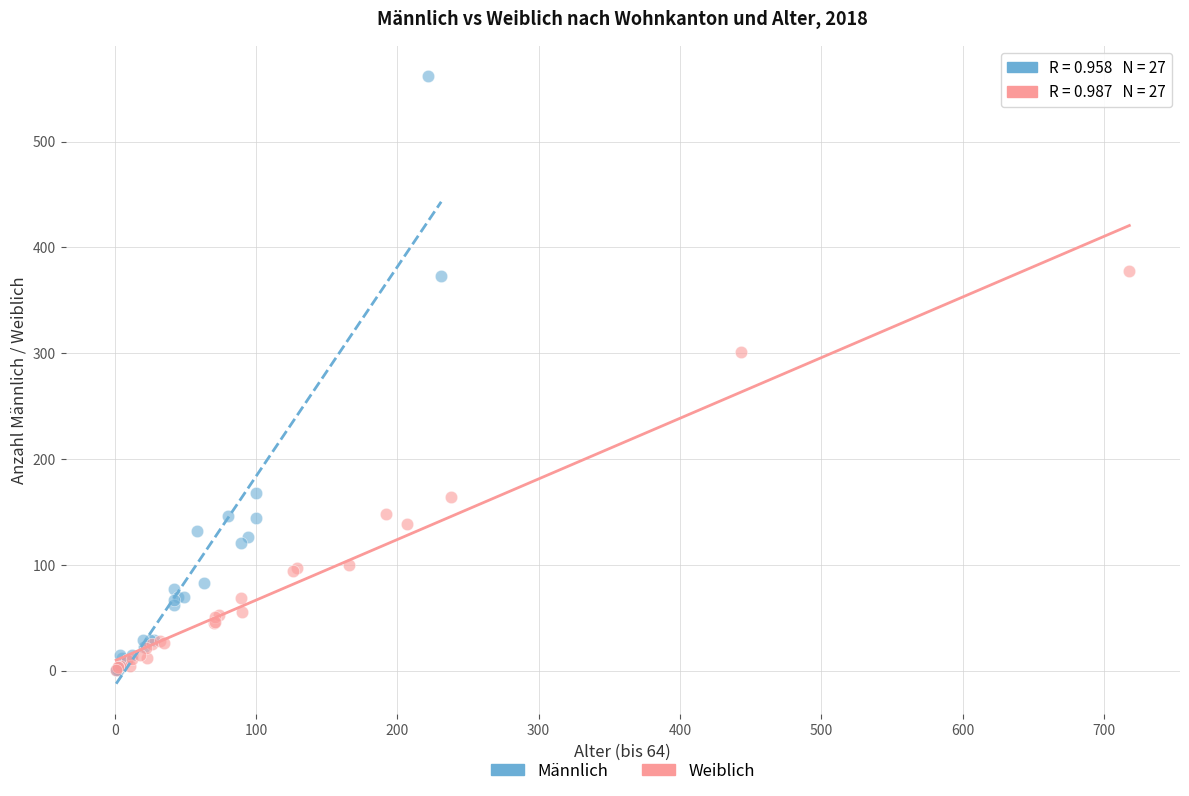

Which series reaches the maximum Y coordinate?

Männlich